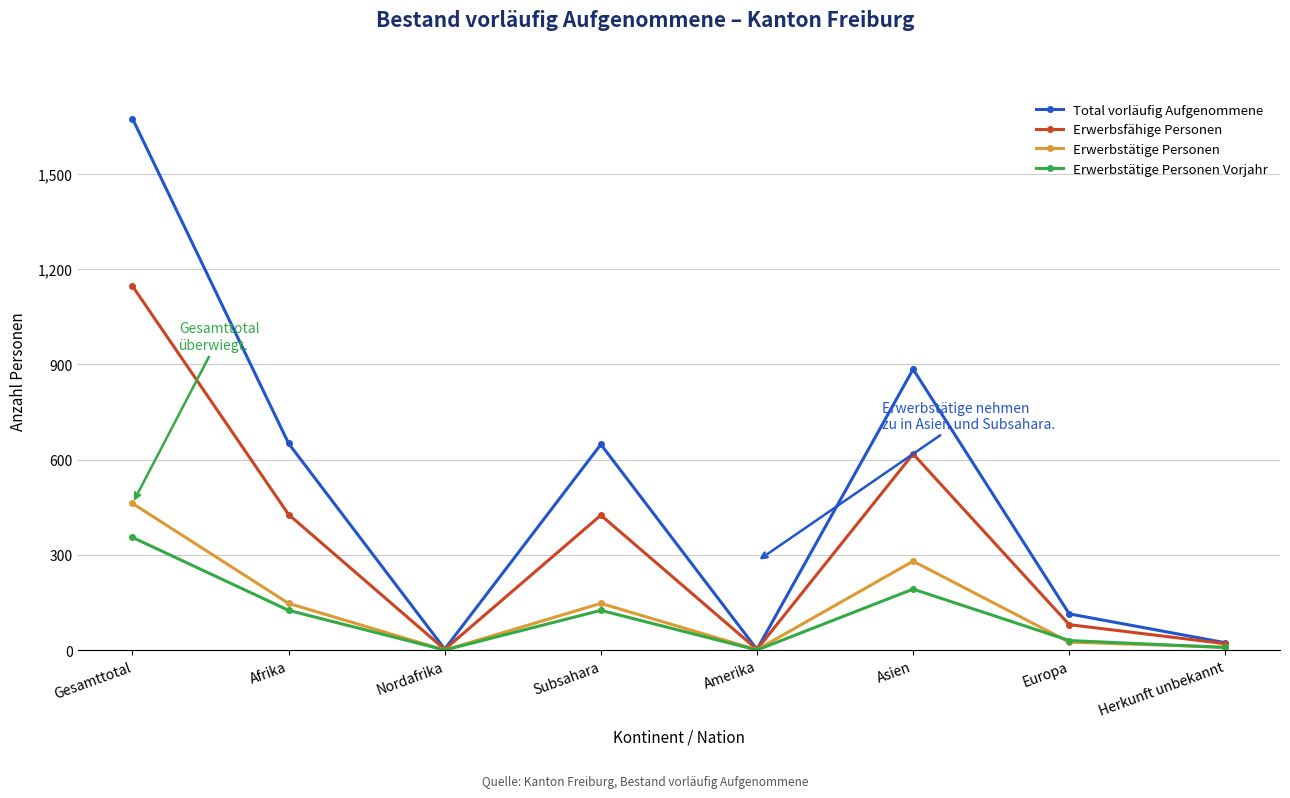

How many series are shown in this chart?

4